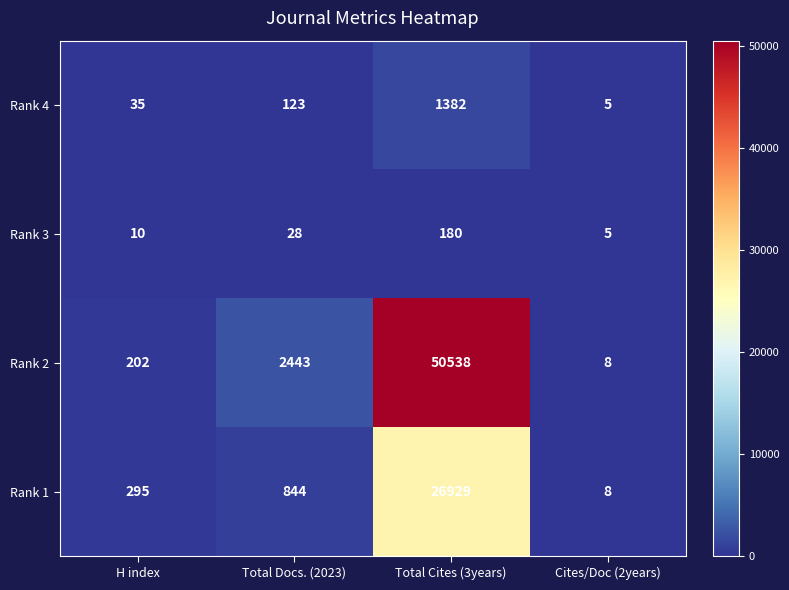

What is the maximum value shown in the chart?

50538